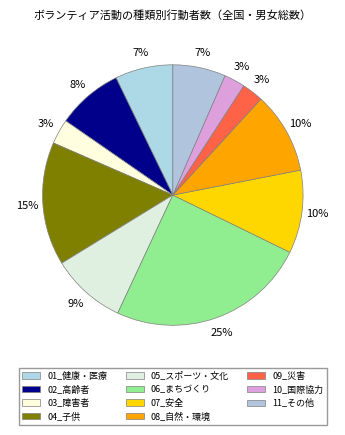

Rank the categories by value from highest to lowest.

06_まちづくりのための活動, 04_子供を対象とした活動, 07_安全な生活のための活動, 08_自然や環境を守るための活動, 05_スポーツ・文化・芸術・学術に関係した活動, 02_高齢者を対象とした活動, 01_健康や医療サービスに関係した活動, 11_その他, 03_障害者を対象とした活動, 09_災害に関係した活動, 10_国際協力に関係した活動